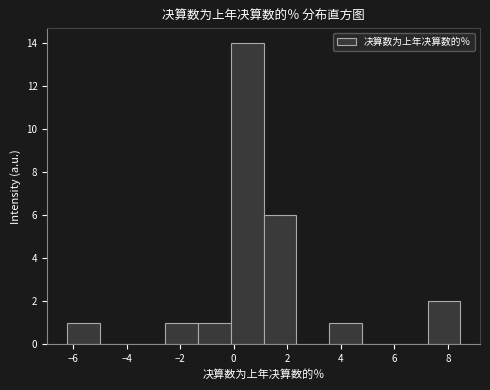

Reading left to right, list every bar in this chart as the range it spans on the x-axis followed by its height. Neither the bar edges nor the heights are printed on the chart, so give them approximately, as read against the axes.

-6.2 to -5.0: 1
-5.0 to -3.8: 0
-3.8 to -2.6: 0
-2.6 to -1.4: 1
-1.4 to -0.2: 1
-0.2 to 1.2: 14
1.2 to 2.4: 6
2.4 to 3.6: 0
3.6 to 4.8: 1
4.8 to 6.0: 0
6.0 to 7.2: 0
7.2 to 8.4: 2